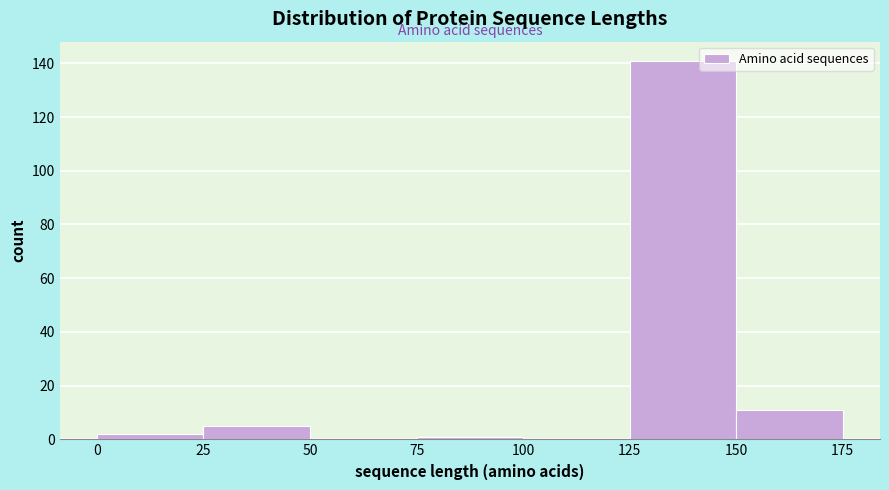

Reading left to right, transcribe this chart: for each bar, give the range it covers on the x-axis and its height. The values are not printed on the chart, so give them approximately, as read against the axis.

0 to 25: 2
25 to 50: 6
50 to 75: 0
75 to 100: under 2
100 to 125: 0
125 to 150: 142
150 to 175: 12